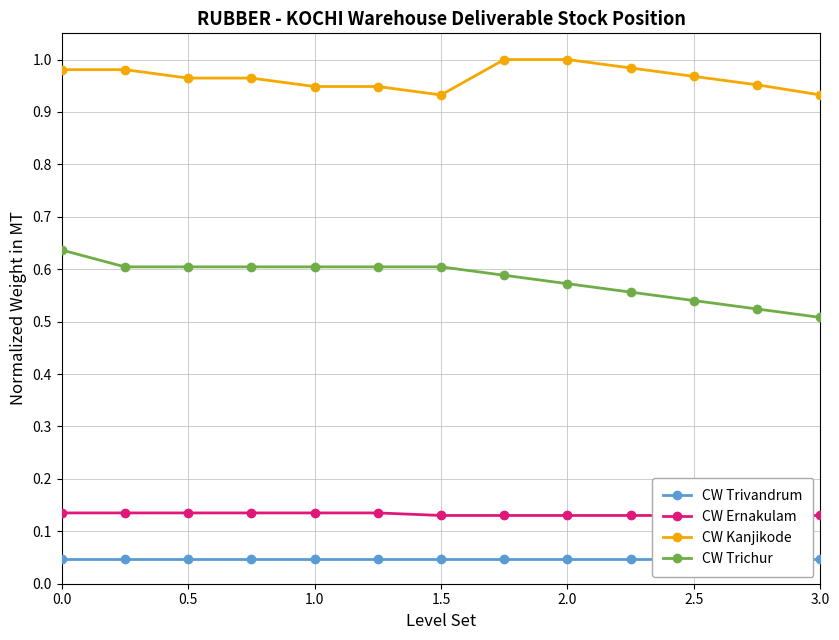

The value of CW Trichur at 0.5 is 0.6. True or false?

True